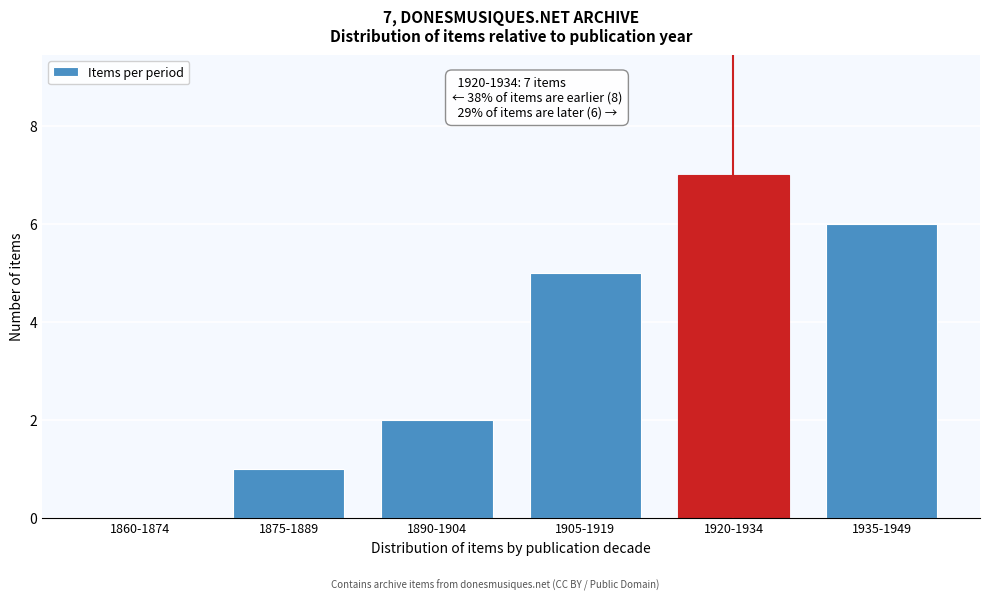

Reading left to right, transcribe all the data shown in this chart.

1860-1874=0	1875-1889=1	1890-1904=2	1905-1919=5	1920-1934=7	1935-1949=6